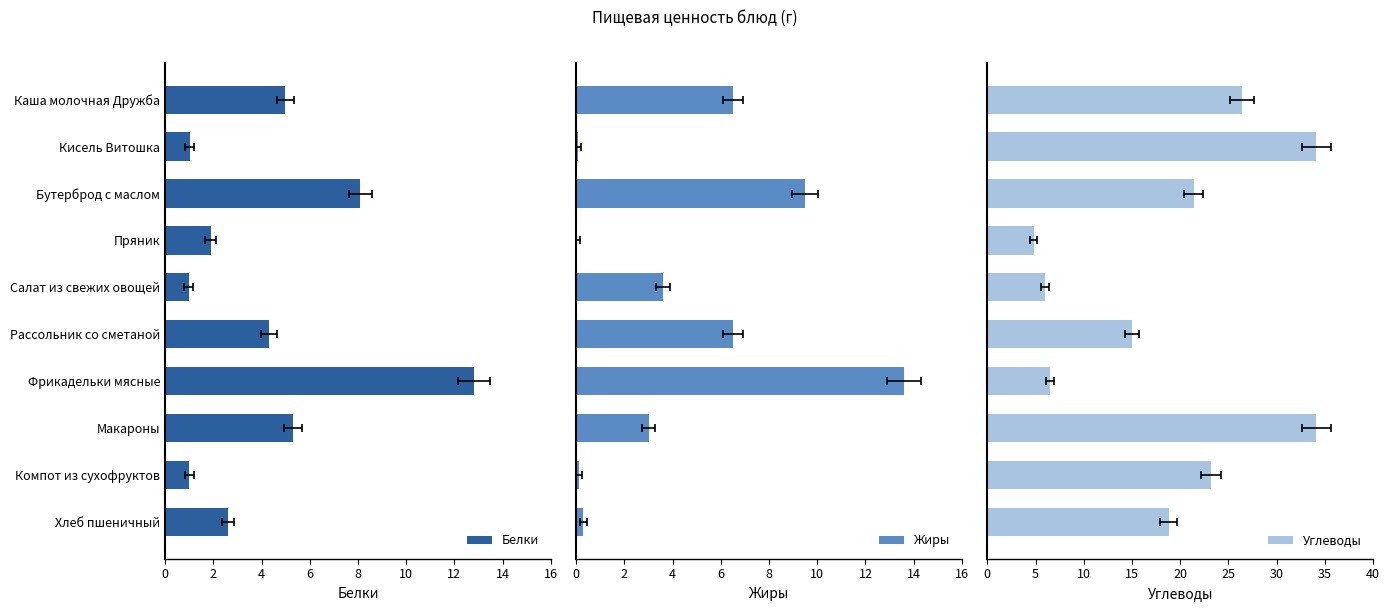

How many bars are there in total?

30